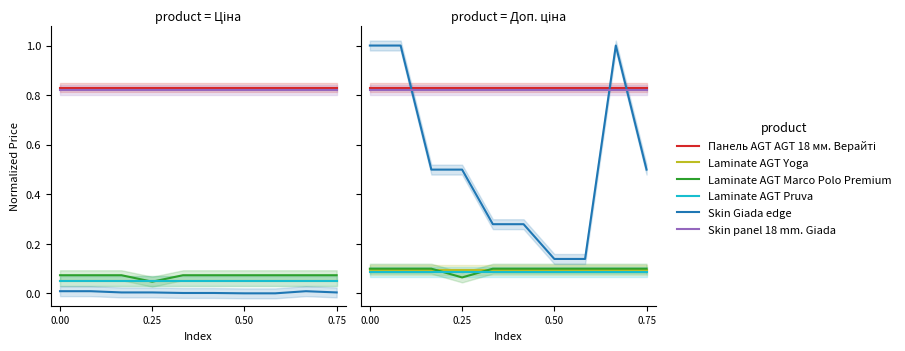

True or false: Laminate AGT Marco Polo Premium and Skin Giada edge intersect in this chart.

False